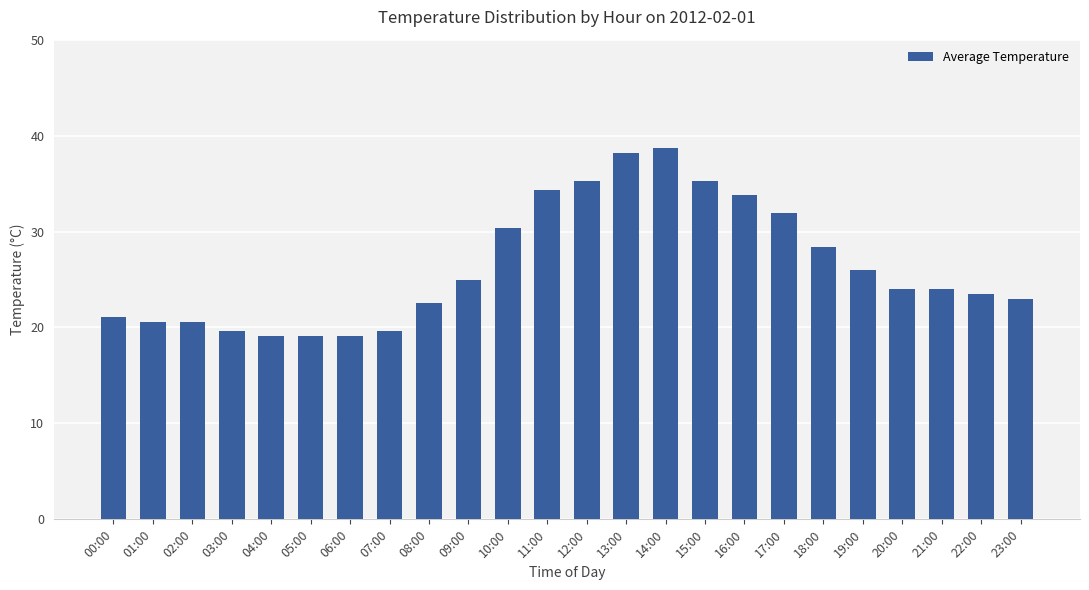

Reading right to left, list all the values displayed in this chart.

23:00=23.0	22:00=23.5	21:00=24.0	20:00=24.0	19:00=26.0	18:00=28.4	17:00=31.9	16:00=33.8	15:00=35.3	14:00=38.7	13:00=38.2	12:00=35.3	11:00=34.3	10:00=30.4	09:00=25.0	08:00=22.5	07:00=19.6	06:00=19.1	05:00=19.1	04:00=19.1	03:00=19.6	02:00=20.6	01:00=20.6	00:00=21.1